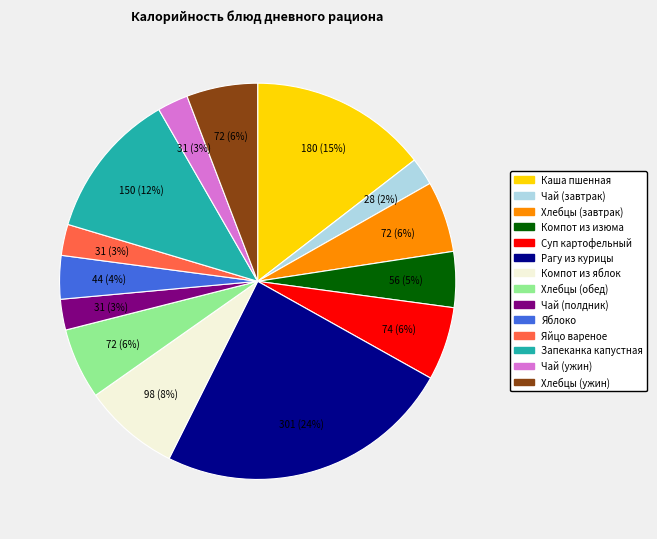

How many segments does this pie chart have?

14